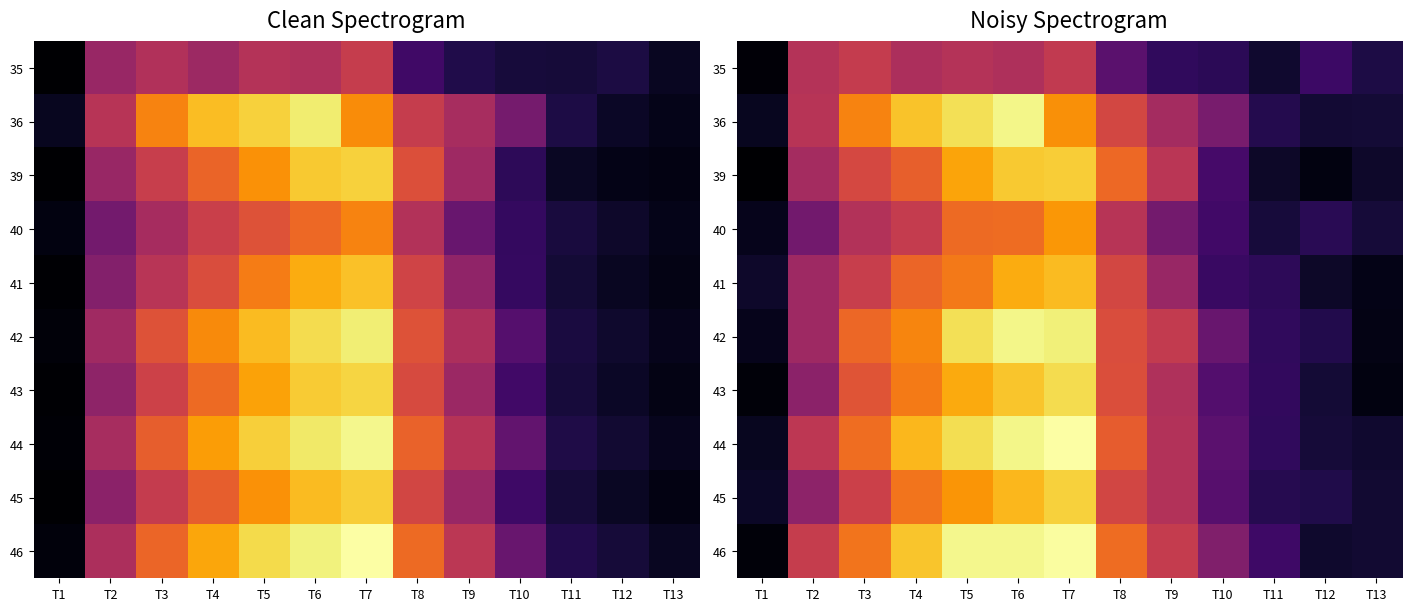

At which category is the sum across all series the highest?

T7